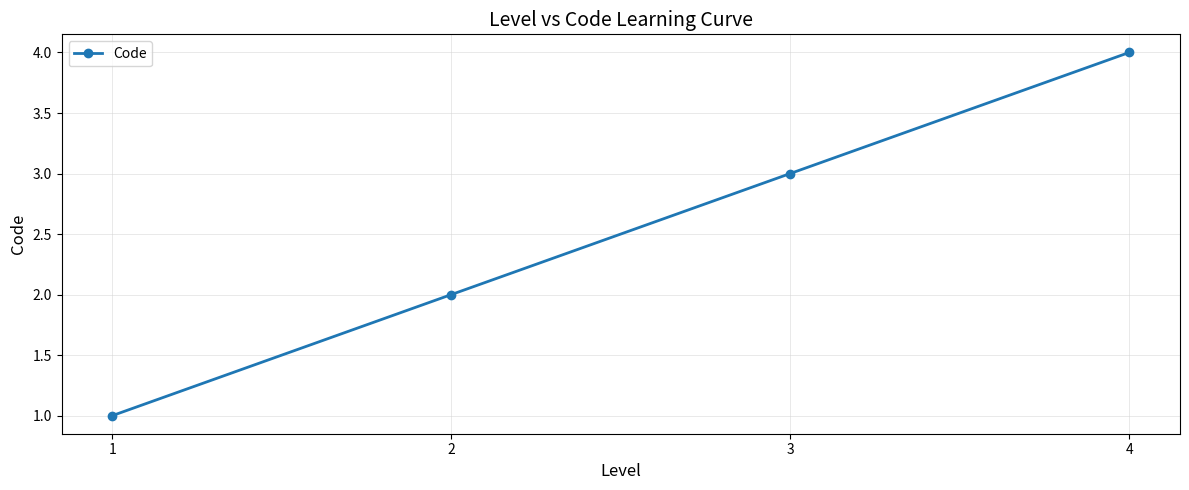

Reading left to right, transcribe all the data shown in this chart.

1=1	2=2	3=3	4=4